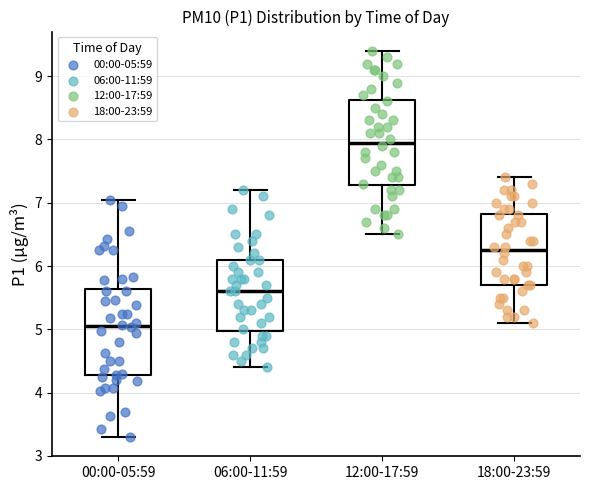

Which box has the highest median line?

12:00-17:59